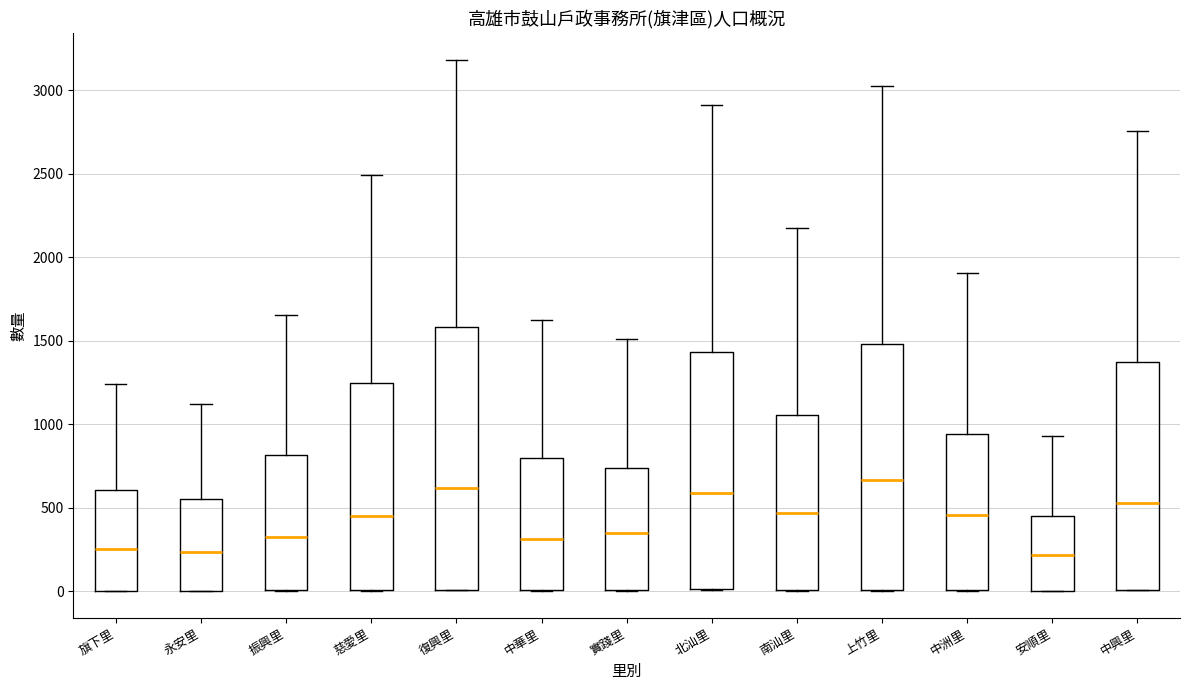

Where is the lower edge of the box for 上竹里 on the y-axis? The values are not printed on the chart, so give them approximately, as read against the axis.

0